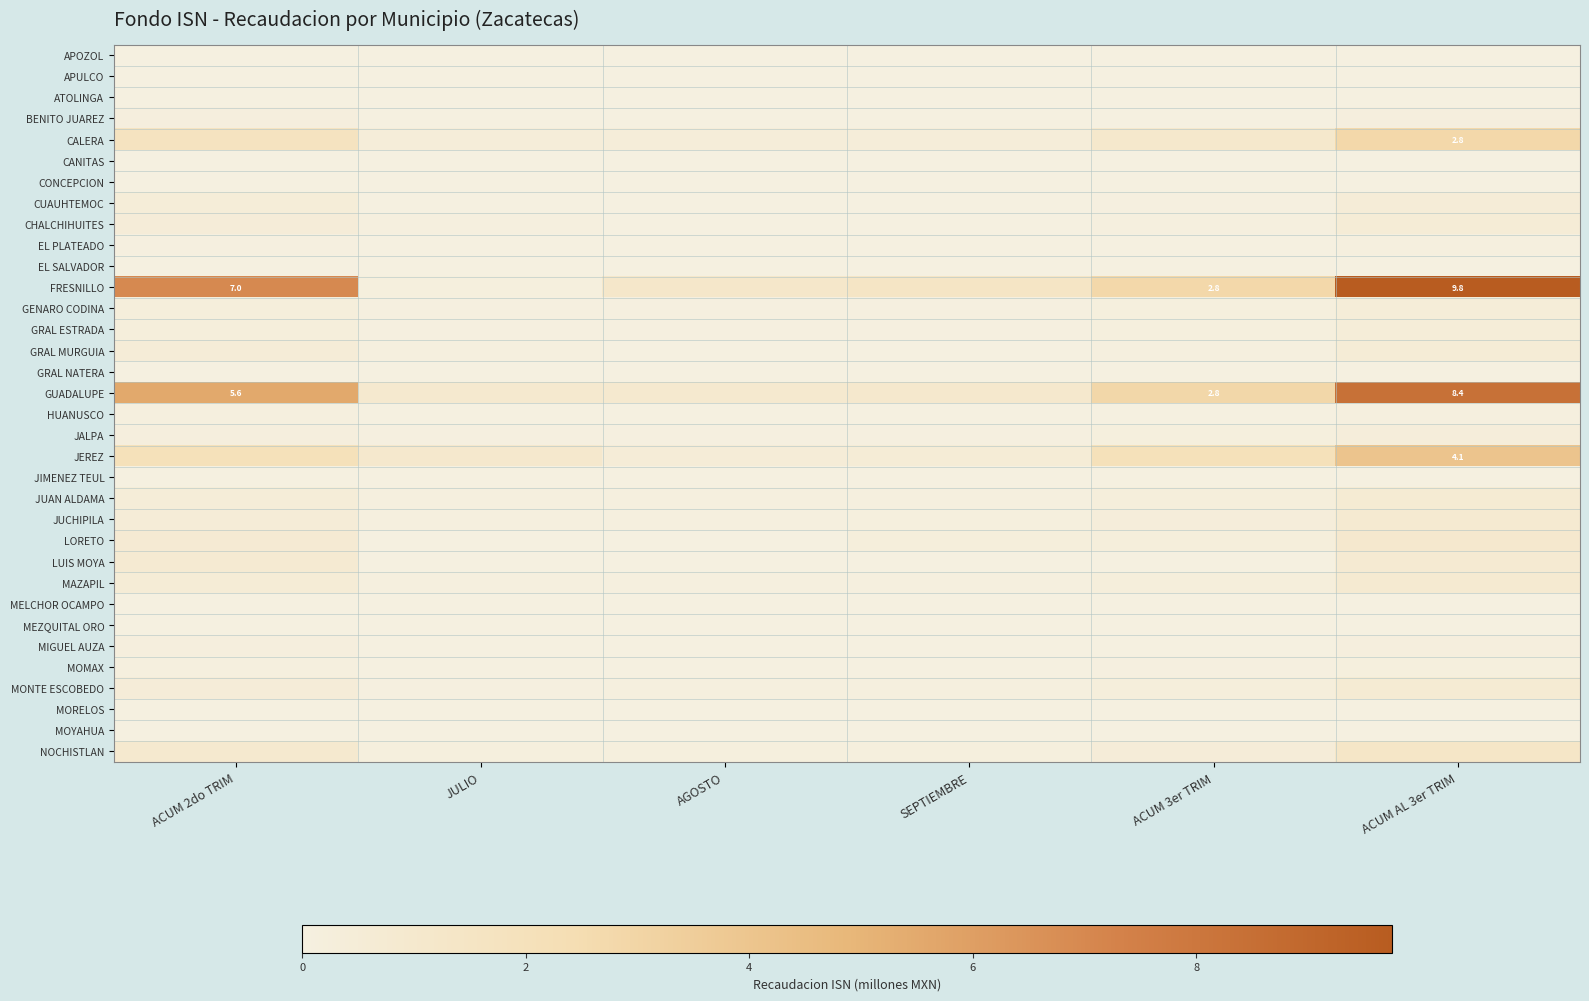

List the series in order of their peak value, lowest first.

APULCO, ATOLINGA, CANITAS, CONCEPCION, EL SALVADOR, GRAL NATERA, JIMENEZ TEUL, MELCHOR OCAMPO, MEZQUITAL ORO, MORELOS, MOYAHUA, APOZOL, EL PLATEADO, HUANUSCO, MOMAX, MIGUEL AUZA, BENITO JUAREZ, JALPA, GRAL ESTRADA, GENARO CODINA, CUAUHTEMOC, CHALCHIHUITES, GRAL MURGUIA, JUAN ALDAMA, MONTE ESCOBEDO, LUIS MOYA, MAZAPIL, JUCHIPILA, LORETO, NOCHISTLAN, CALERA, JEREZ, GUADALUPE, FRESNILLO